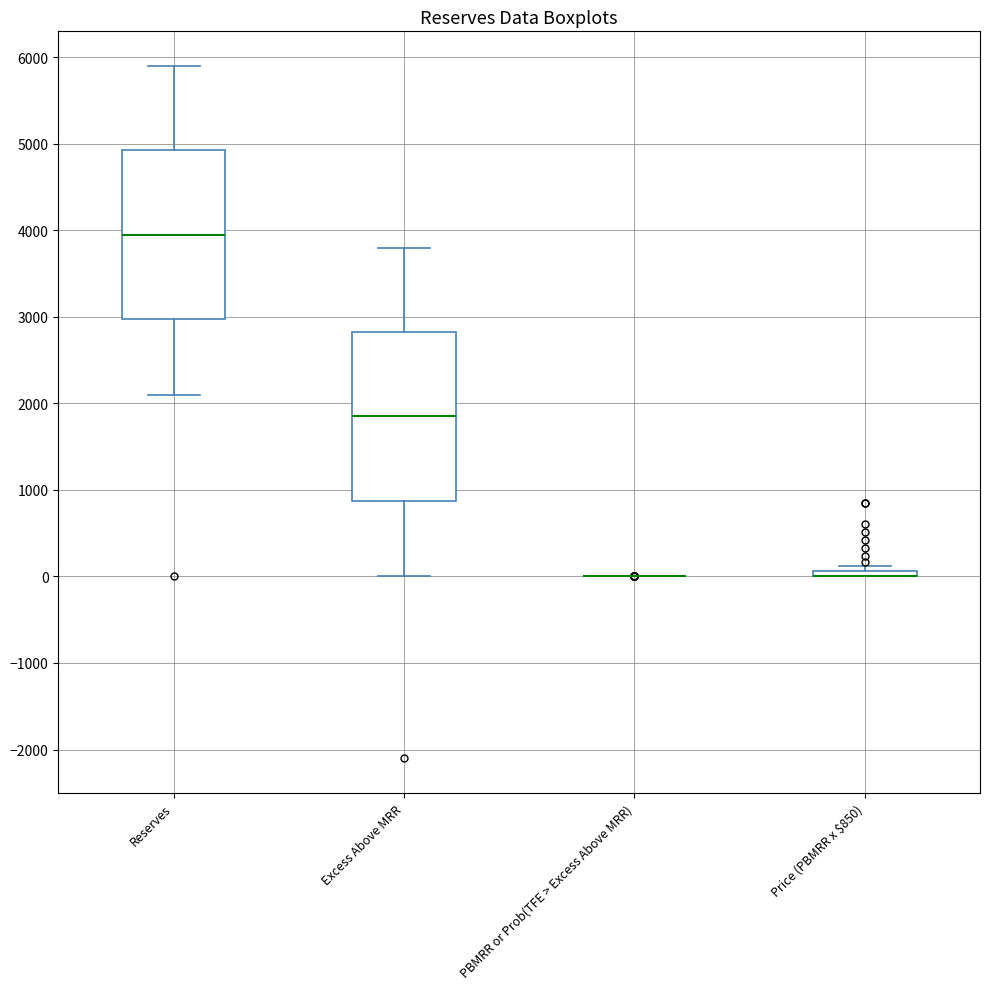

Where does the upper whisker of the box for Reserves end on the y-axis? The values are not printed on the chart, so give them approximately, as read against the axis.

5900